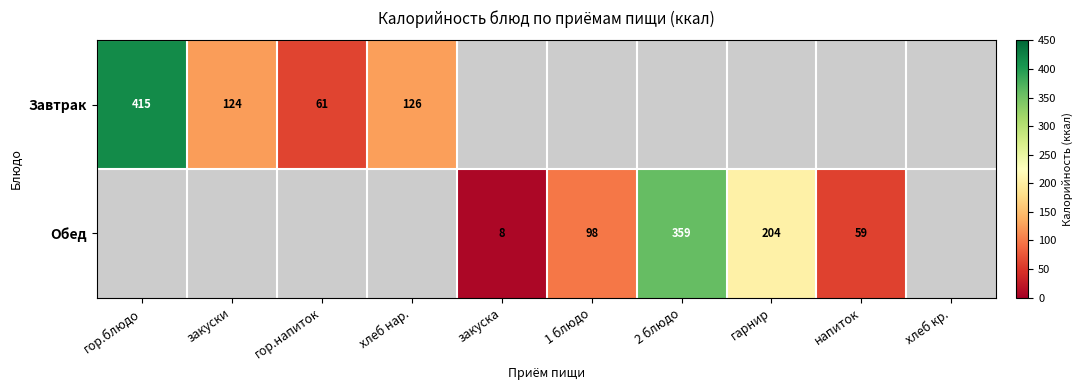

Is the value of Обед at гарнир greater than the value of Завтрак at хлеб нар.?

Yes